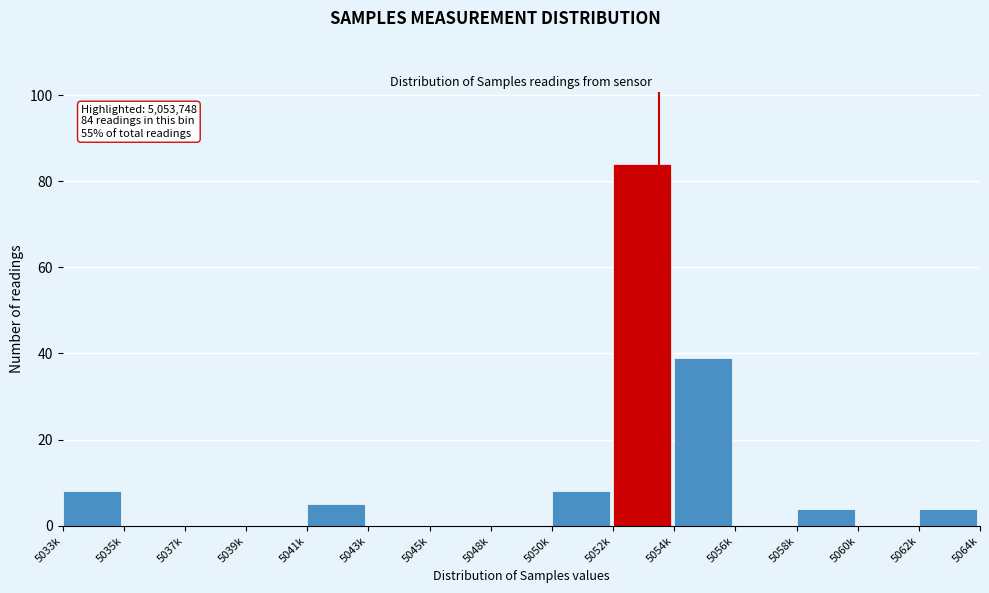

Reading left to right, extract all data points from this chart.

5033k=8	5035k=0	5037k=0	5039k=0	5041k=5	5043k=0	5045k=0	5048k=0	5050k=8	5052k=84	5054k=39	5056k=0	5058k=4	5060k=0	5062k=4